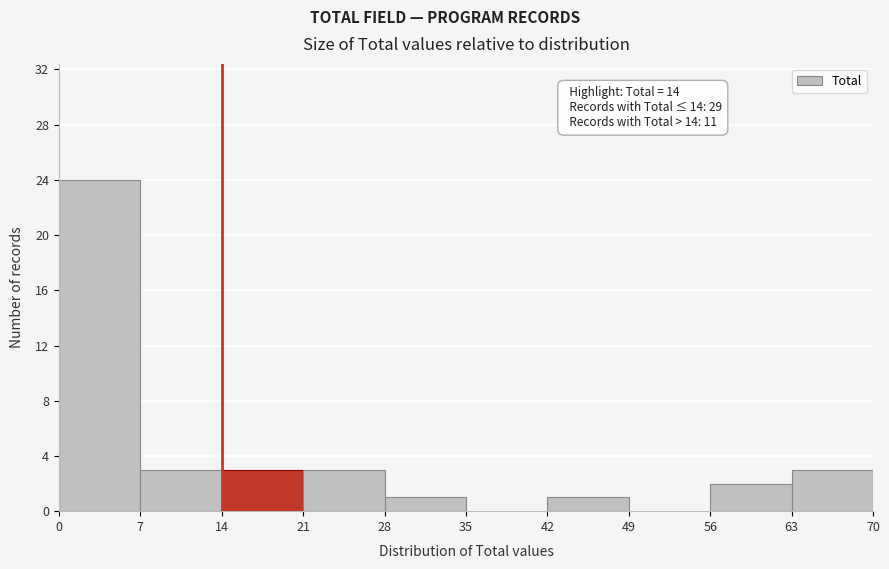

Which range on the x-axis has the tallest bar?

0 to 7